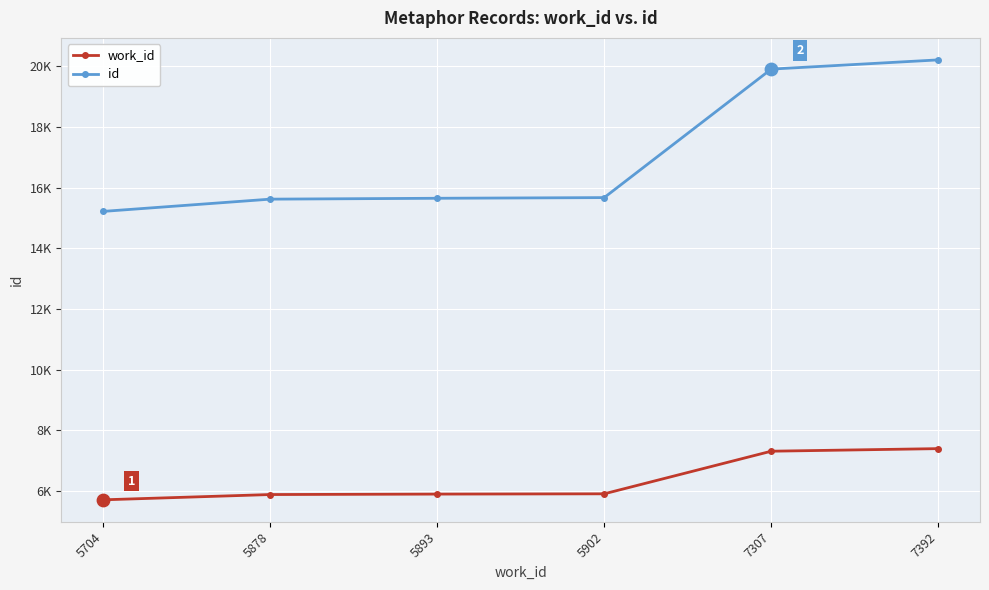

Which series has the largest total across all categories?

id